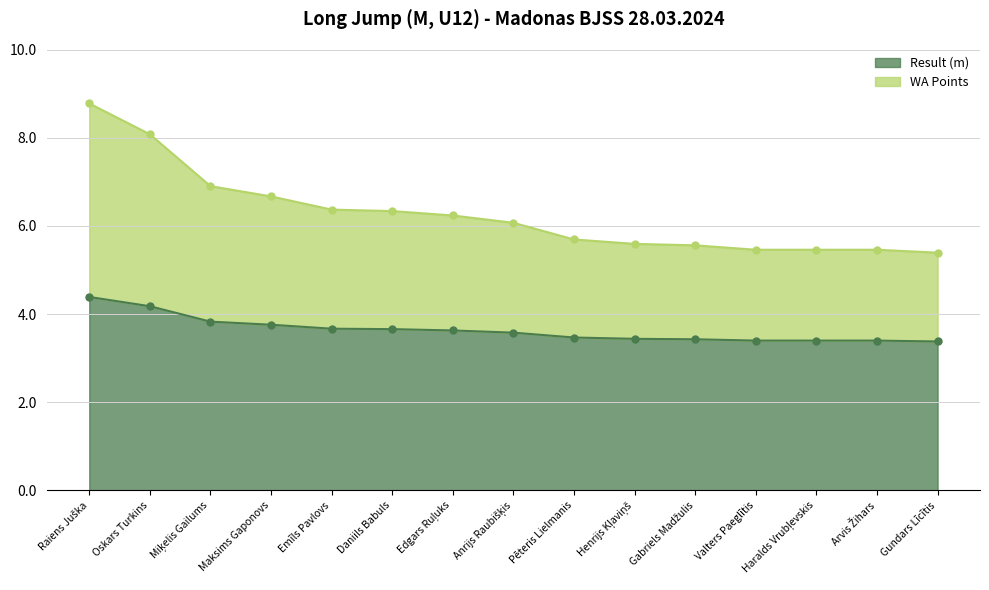

At how many categories does at least one series exceed 6?

8